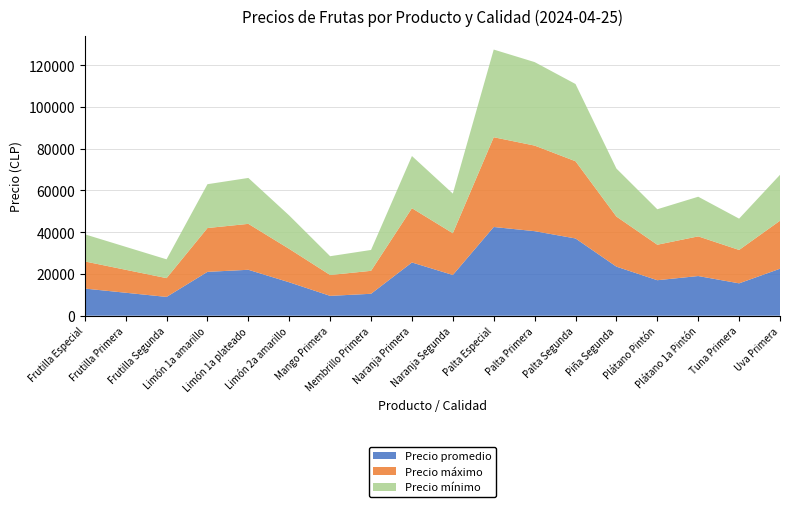

Reading left to right, transcribe all the data shown in this chart.

Precio promedio: 13000	11000	9000	21000	22000	16000	9500	10500	25500	19500	42500	40500	37000	23500	17000	19000	15500	22500
Precio máximo: 13000	11000	9000	21000	22000	16000	10000	11000	26000	20000	43000	41000	37000	24000	17000	19000	16000	23000
Precio mínimo: 13000	11000	9000	21000	22000	16000	9000	10000	25000	19000	42000	40000	37000	23000	17000	19000	15000	22000